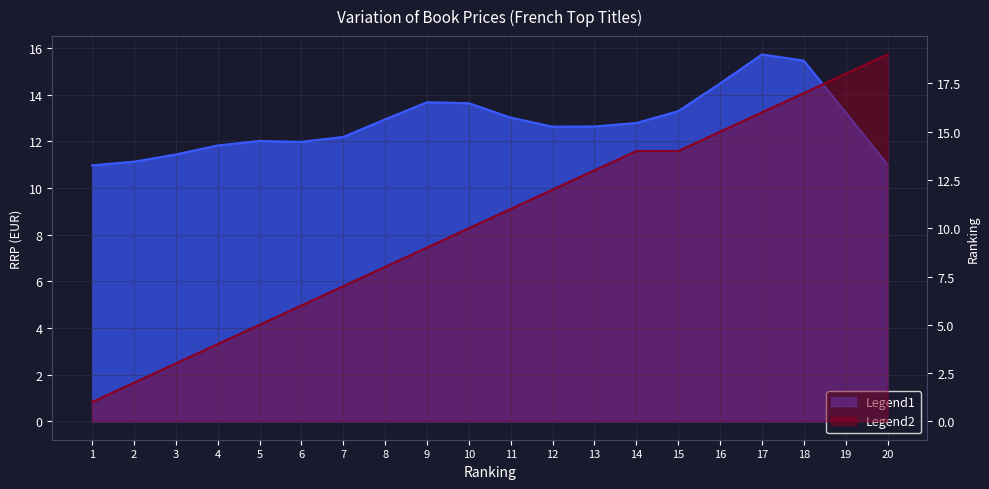

The chart shows a value of 18 at 19. True or false?

True